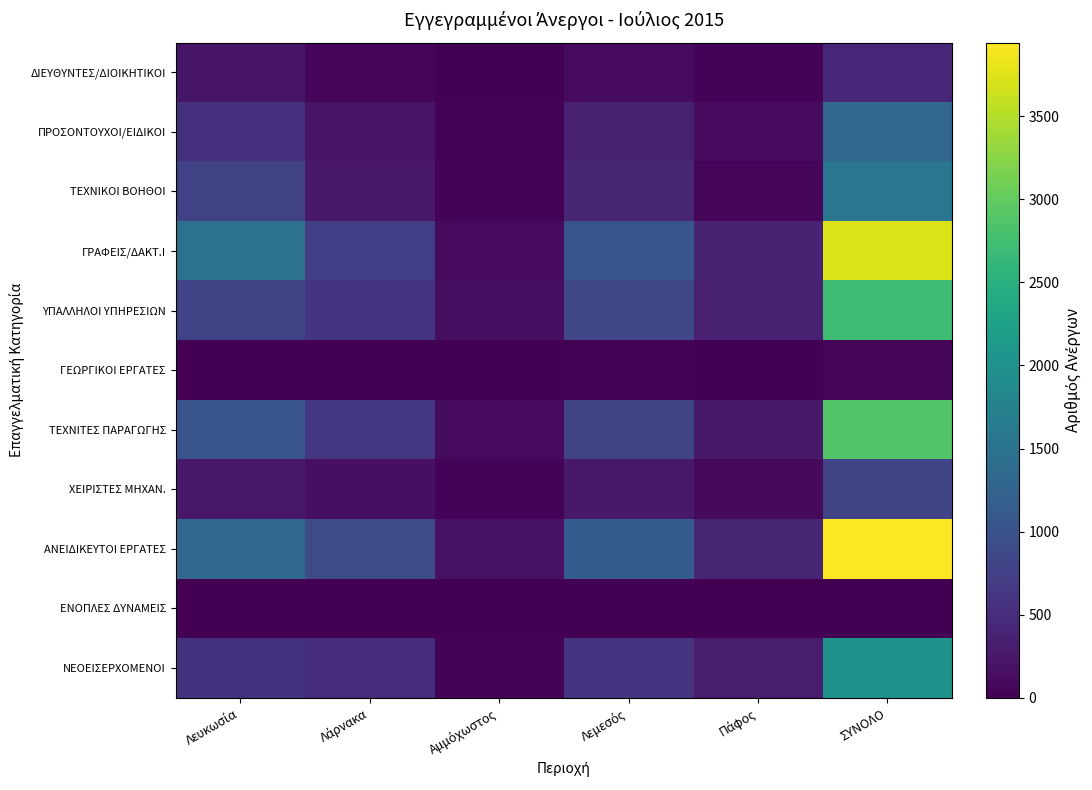

What is the total value across all series at Αμμόχωστος?

717